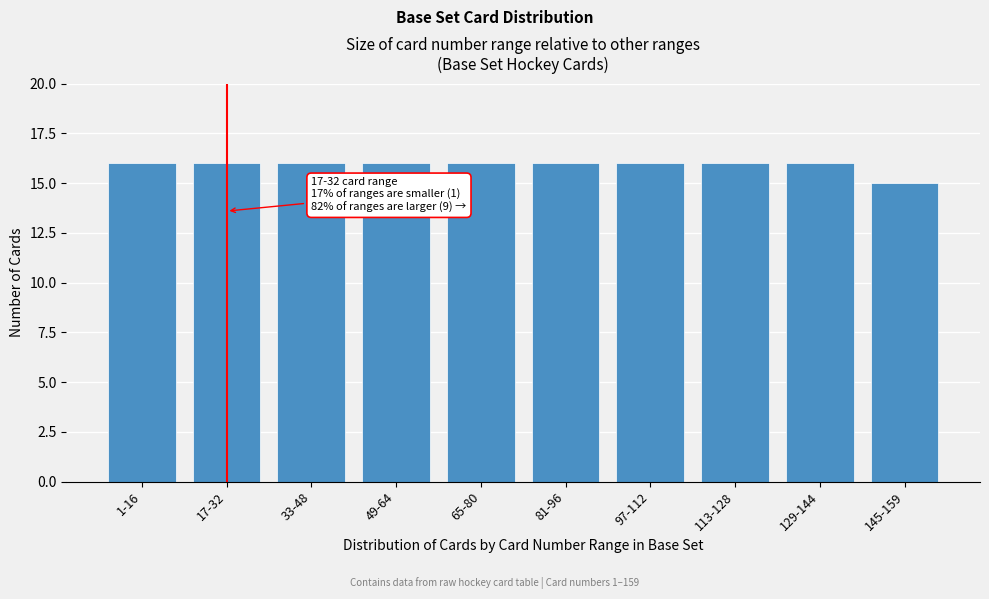

Reading left to right, what are all the values shown in this chart?

16	16	16	16	16	16	16	16	16	15